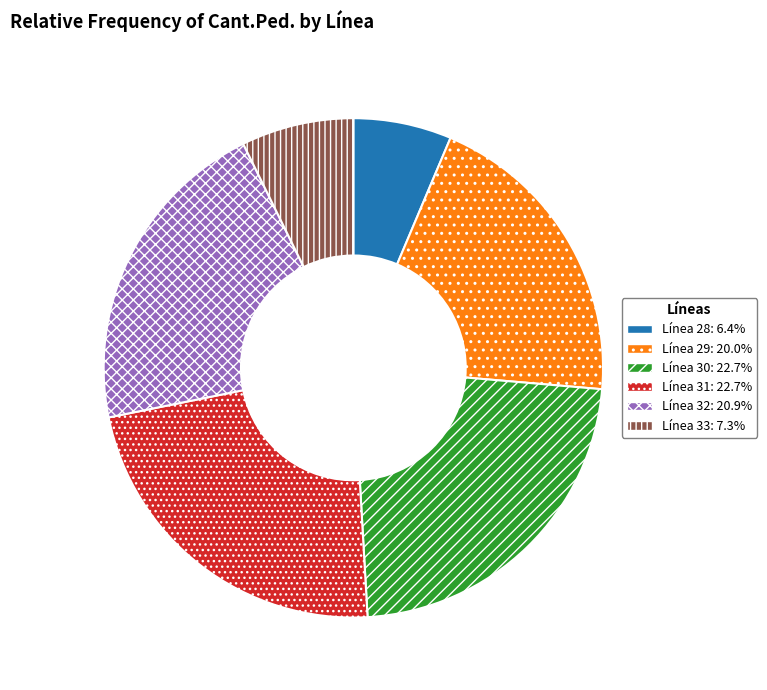

Does any single category account for the majority?

No